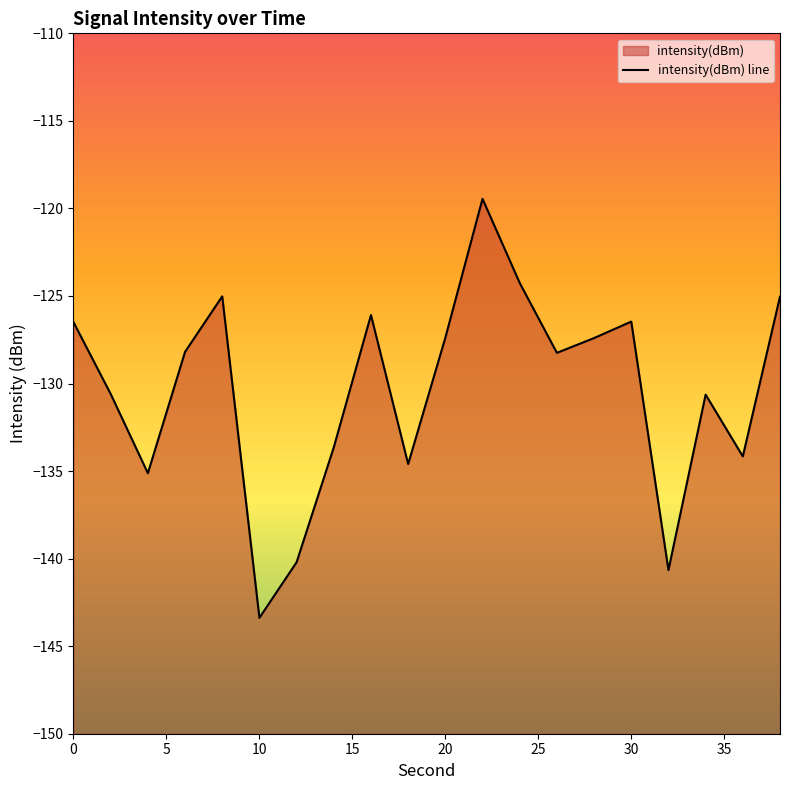

What is the change in value from 14 to 36?

-0.5